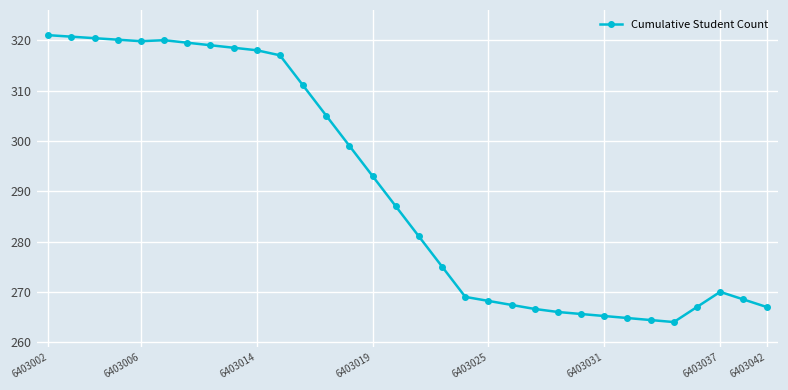

What is the sum of all values?

9298.7